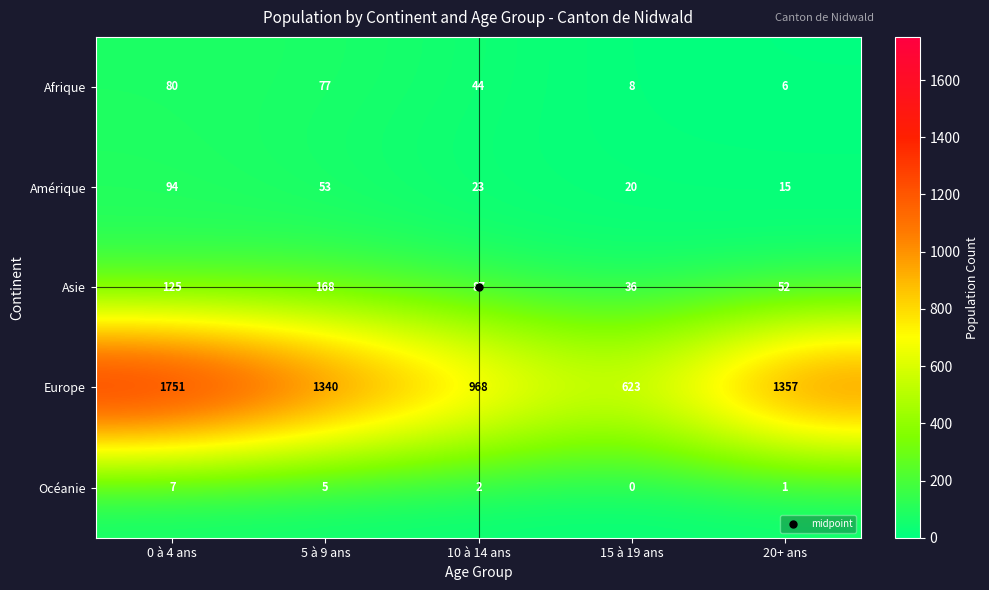

Which series has the widest spread of values?

Europe